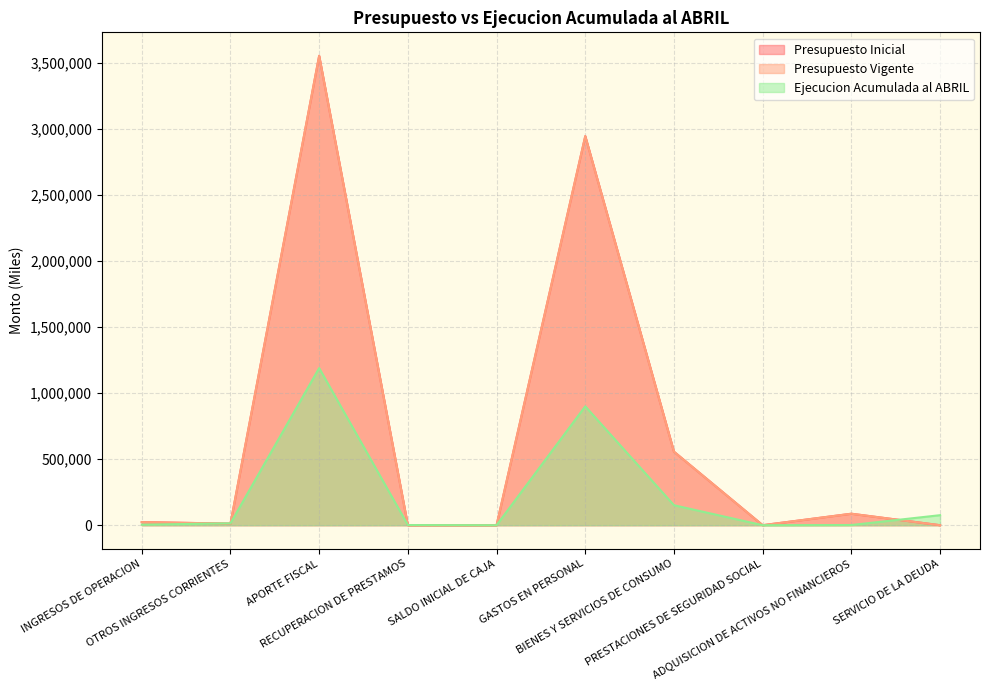

Does the chart have visible grid lines?

Yes